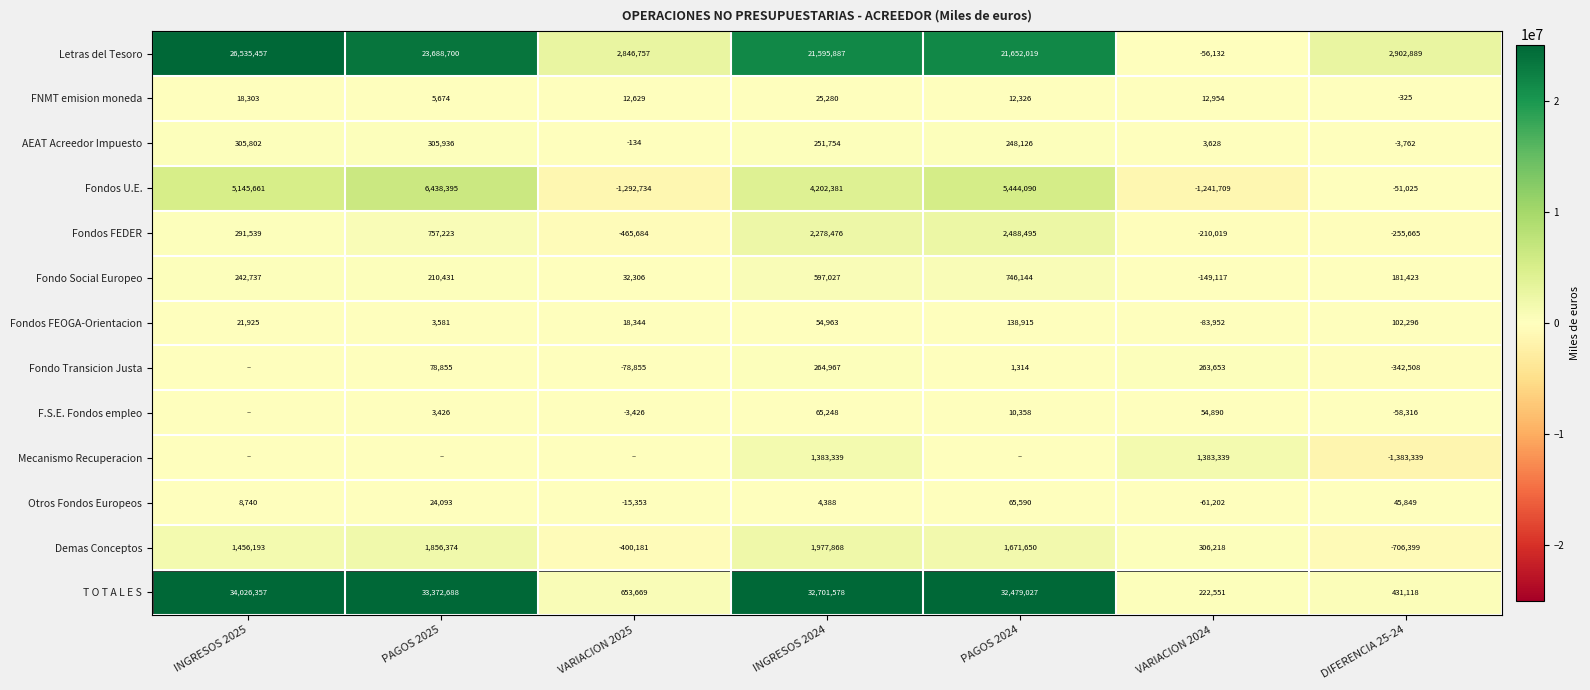

At which label is Fondos U.E. closest to 2572830?

INGRESOS 2024